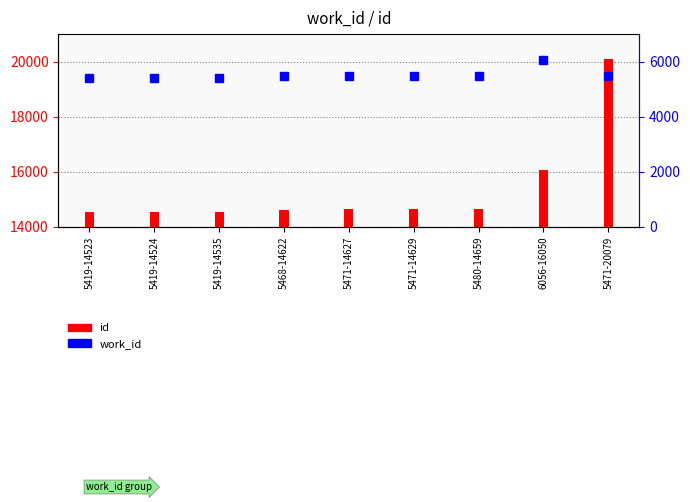

List the labels in order of value, largest first.

5471-20079, 6056-16050, 5480-14659, 5471-14629, 5471-14627, 5468-14622, 5419-14535, 5419-14524, 5419-14523